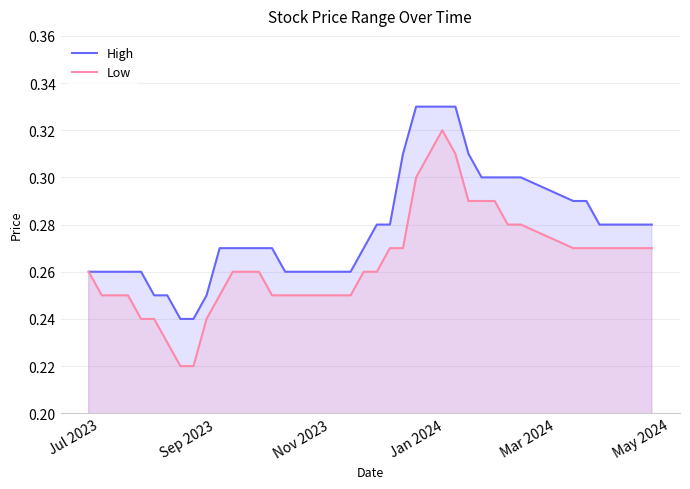

List the series in order of their overall mean, lowest first.

Low, High